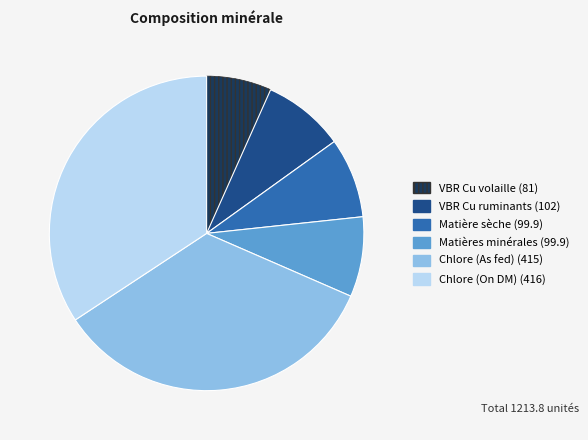

Is there any slice that represents more than half of the pie?

No